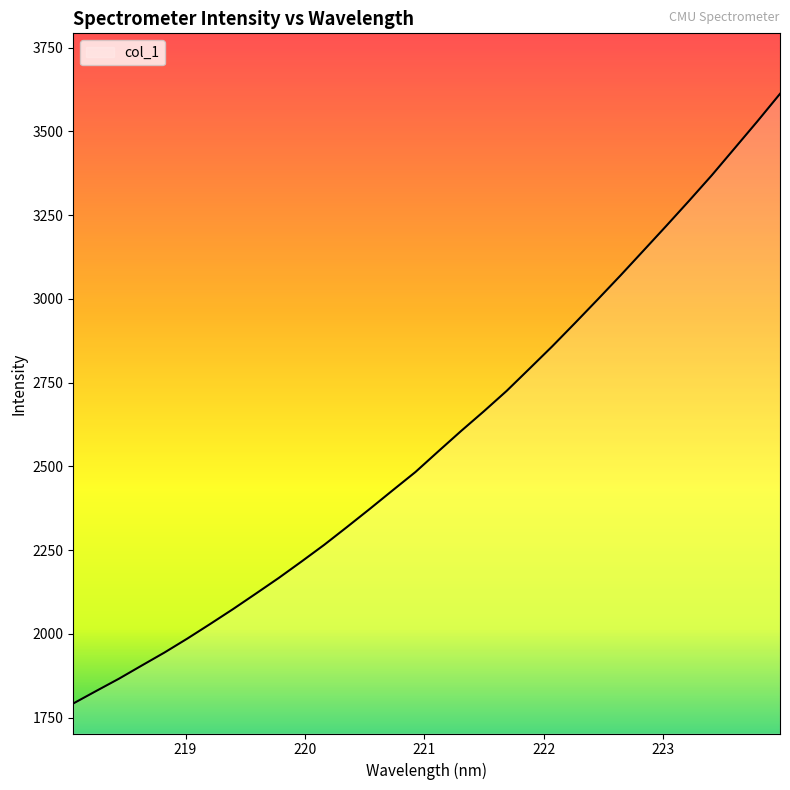

Does the chart display data point markers on the line(s)?

No